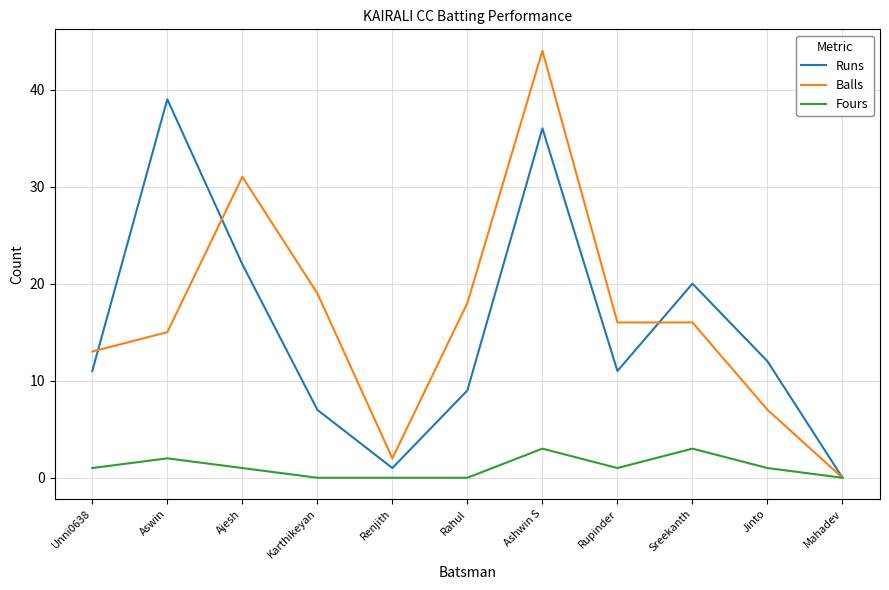

Which series changed the most between Rupinder and Mahadev?

Balls